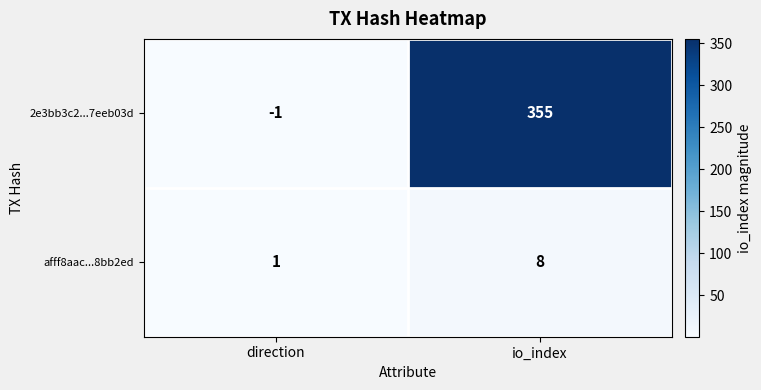

How many values in the 2e3bb3c2...7eeb03d series are below 355?

1